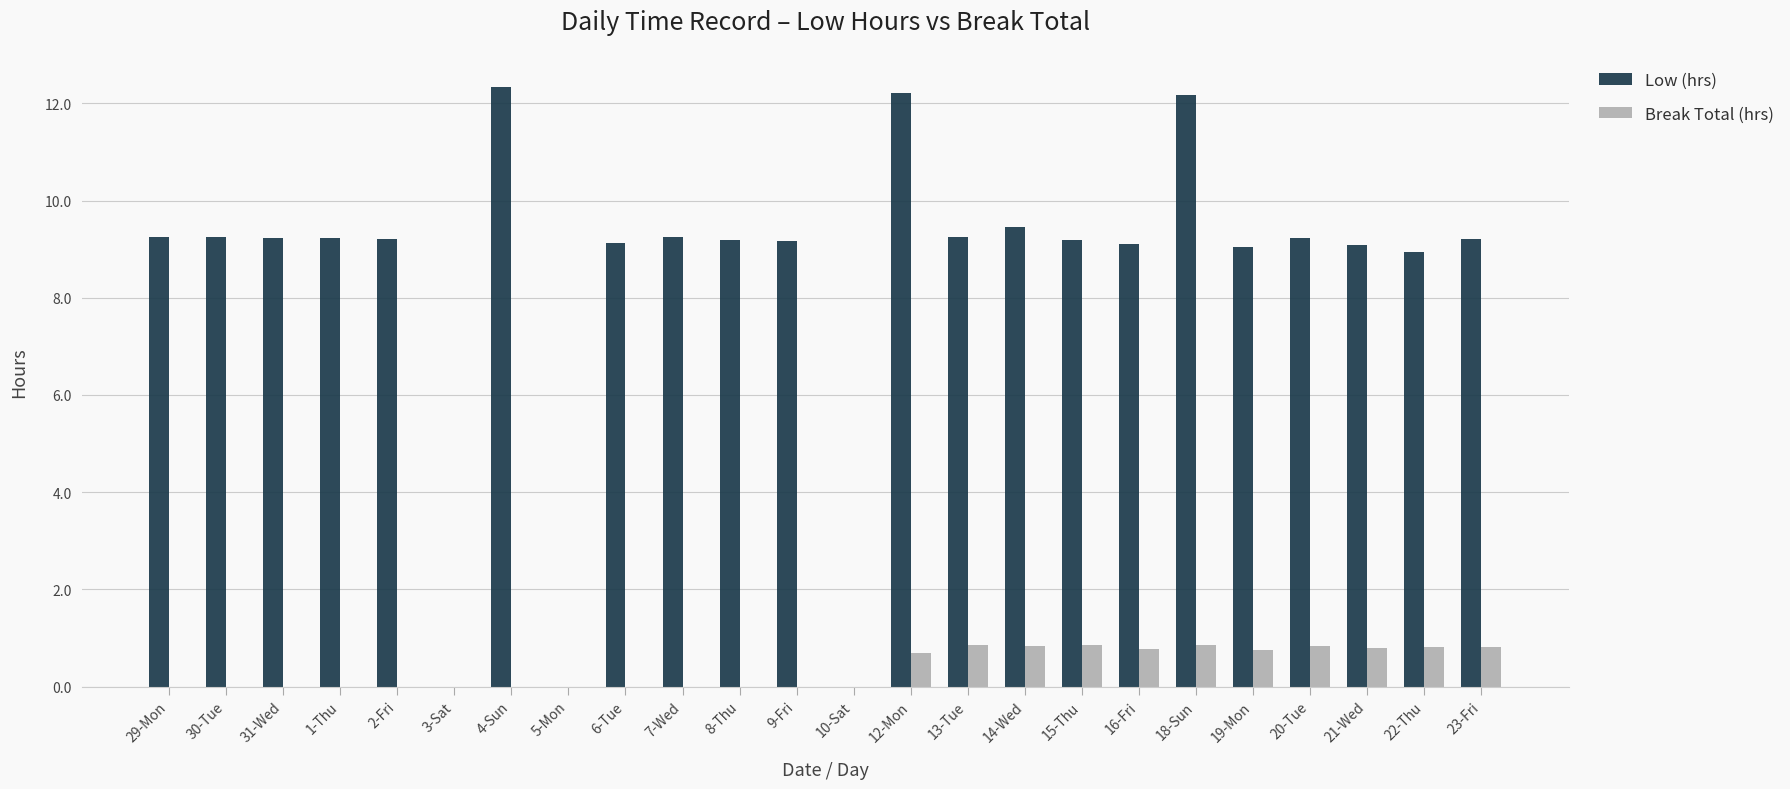

Does the chart contain stacked bars?

No